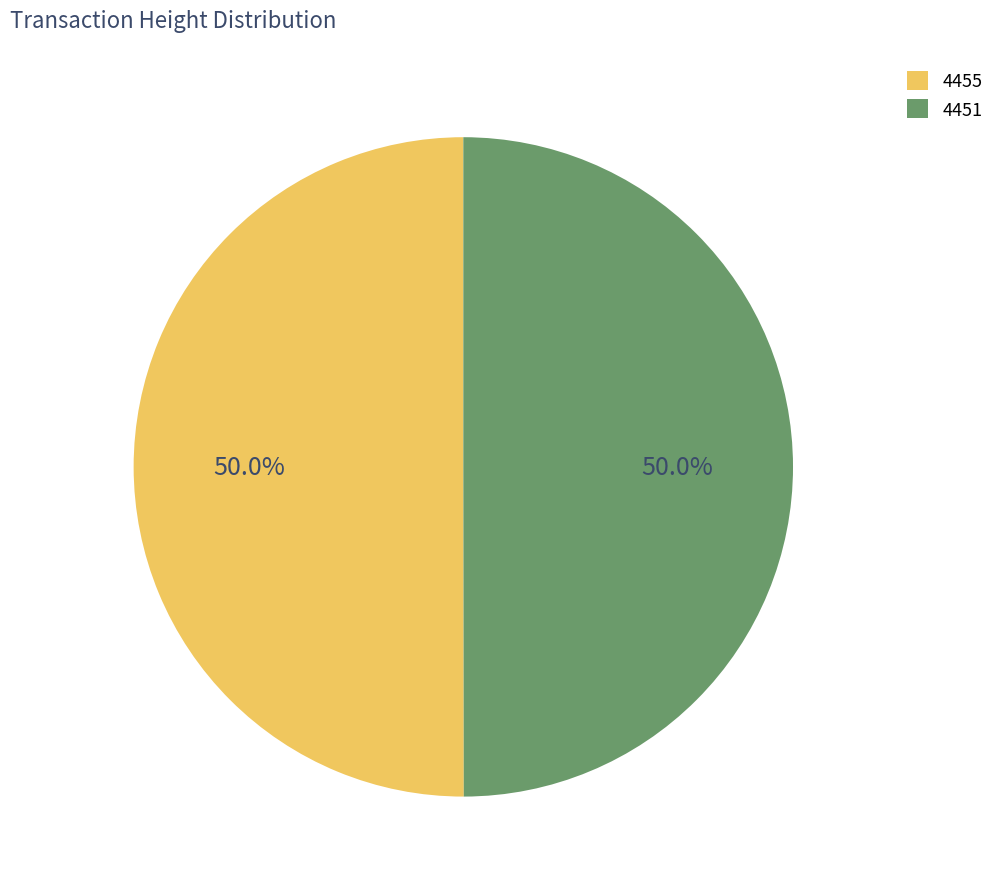

What is the ratio of the value at 4451 to the value at 4455?

1.0